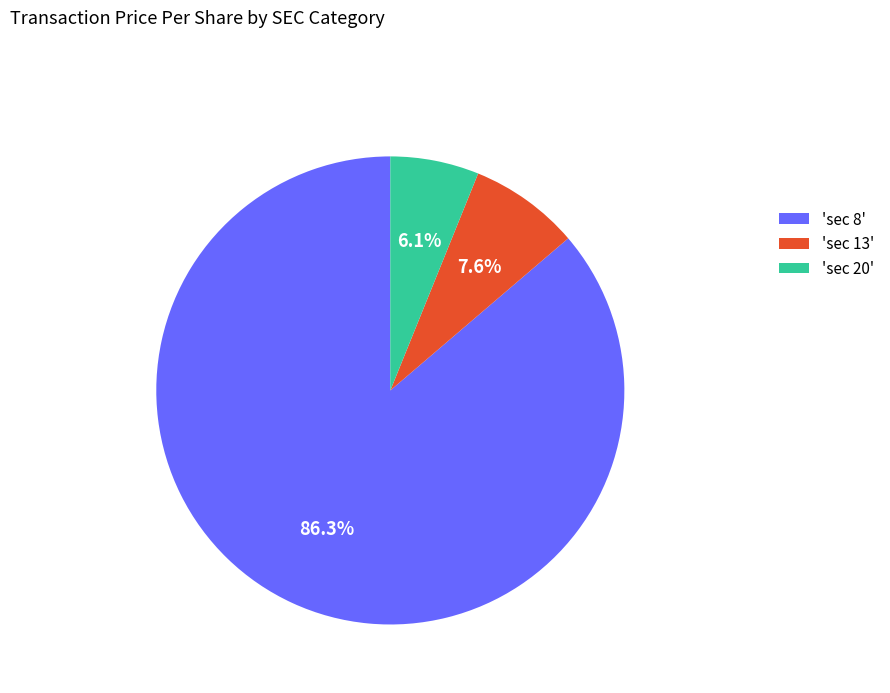

What is the smallest slice in the pie chart?

'sec 20'